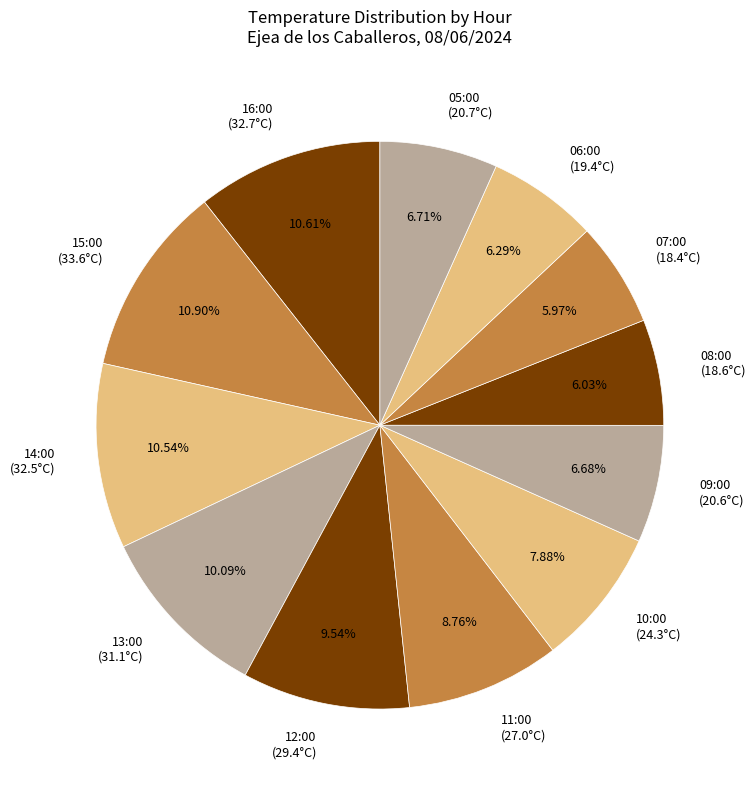

How many slices are in this pie chart?

12